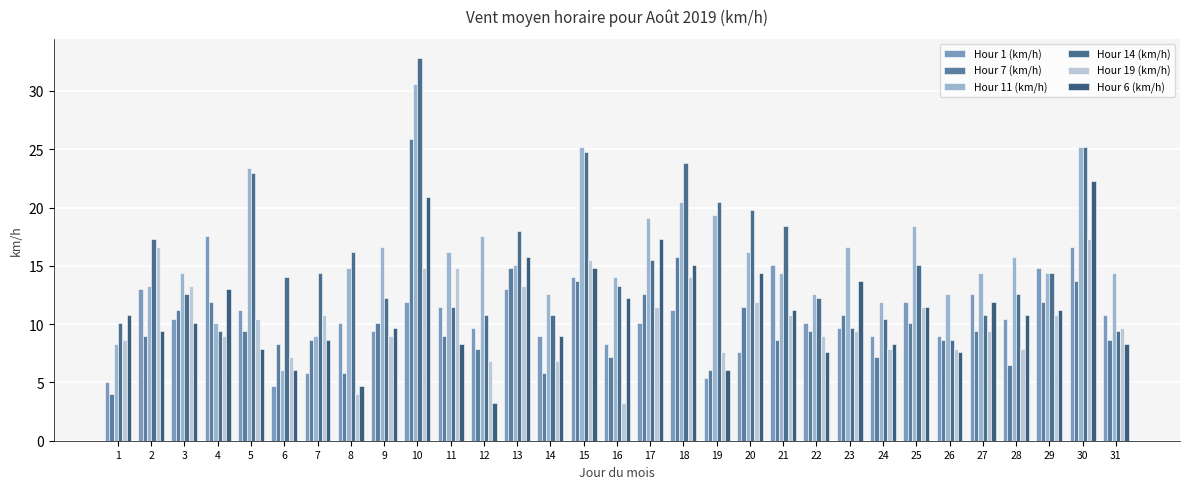

At 16, list the series in order from largest to smallest.

Hour 11 (km/h), Hour 14 (km/h), Hour 6 (km/h), Hour 1 (km/h), Hour 7 (km/h), Hour 19 (km/h)